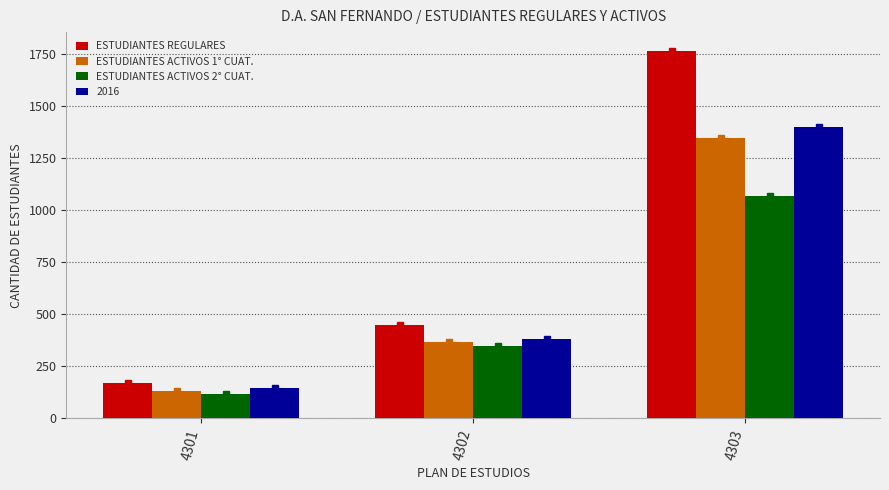

Which series changed the most between 4302 and 4303?

ESTUDIANTES REGULARES